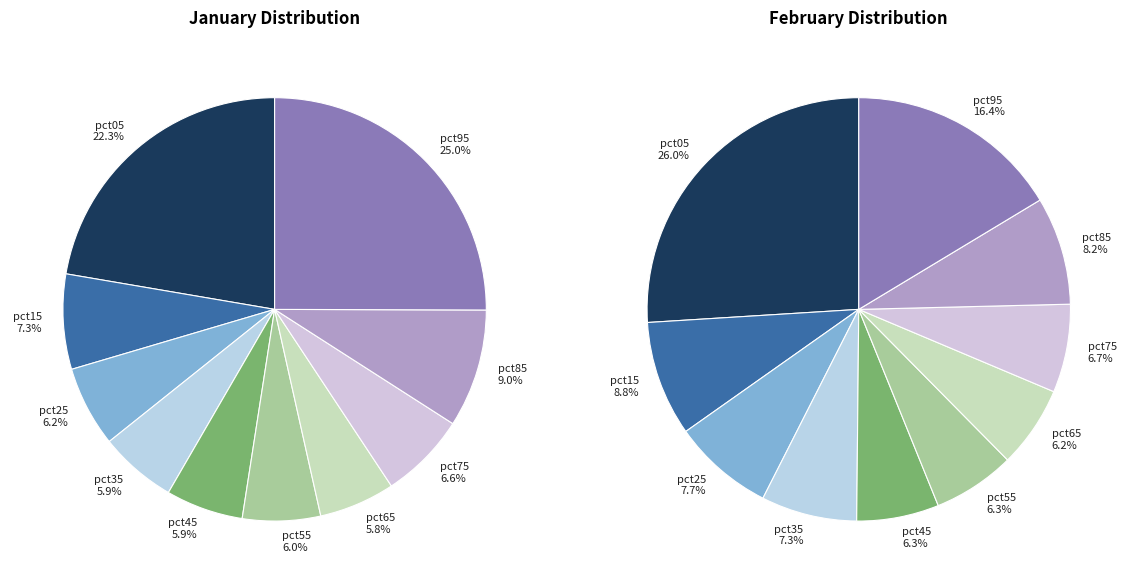

What is the smallest slice in the pie chart?

6